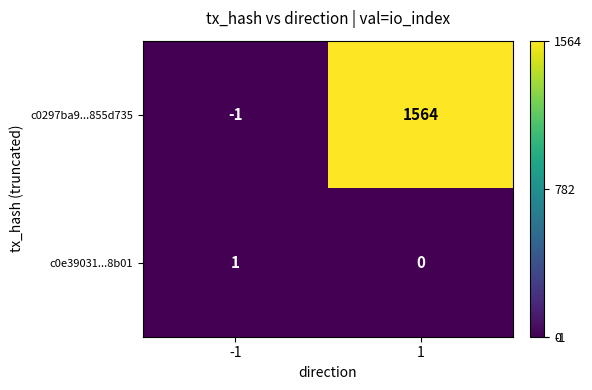

What is the greatest value displayed?

1564